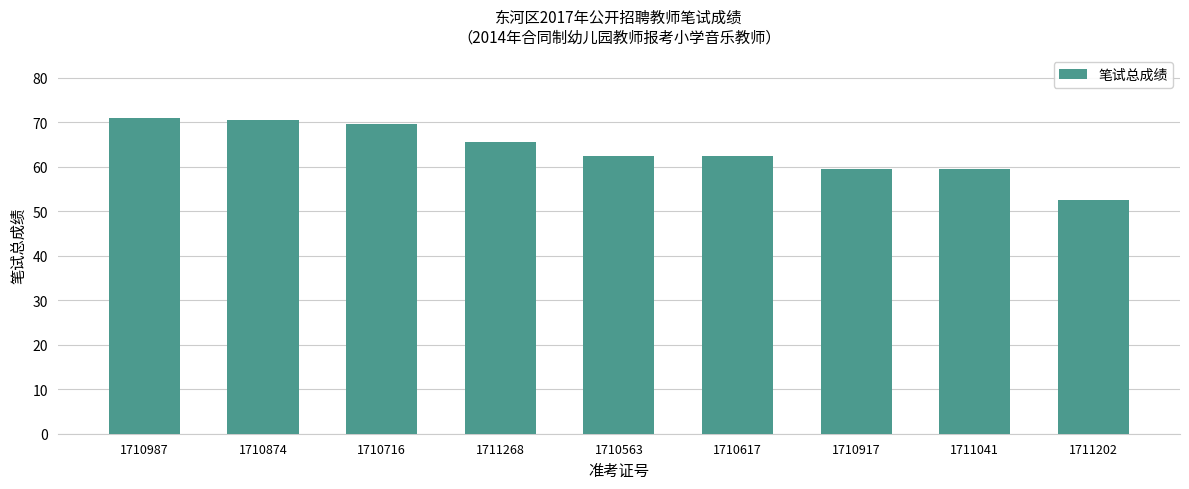

Are the bars horizontal?

No